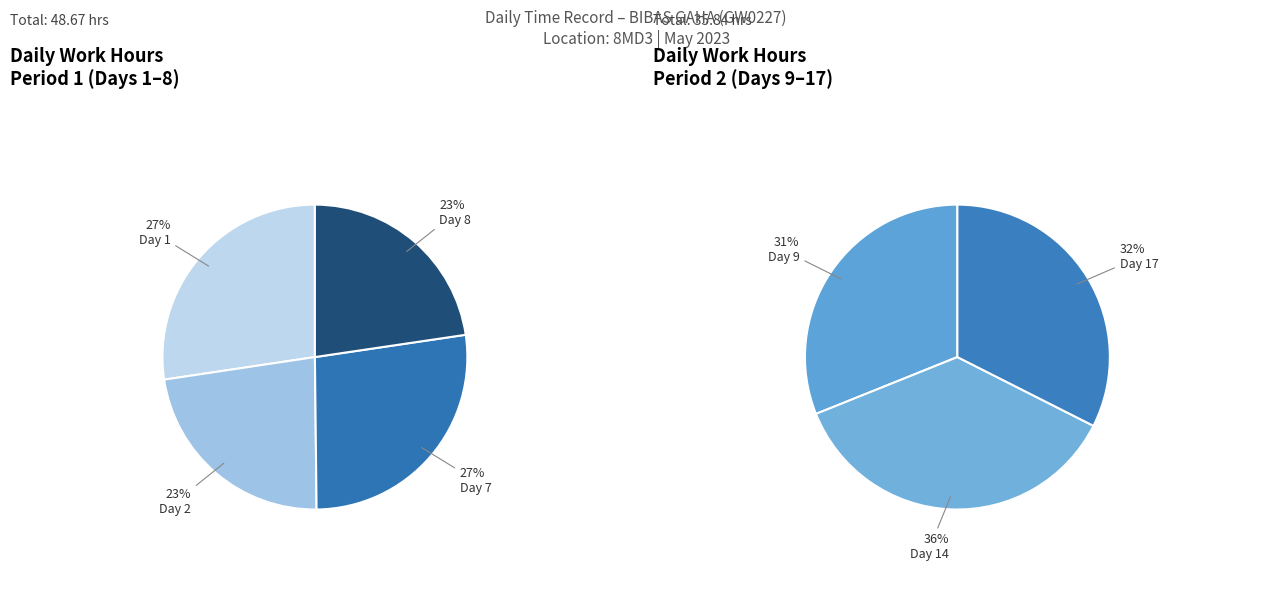

Is there any slice that represents more than half of the pie?

No